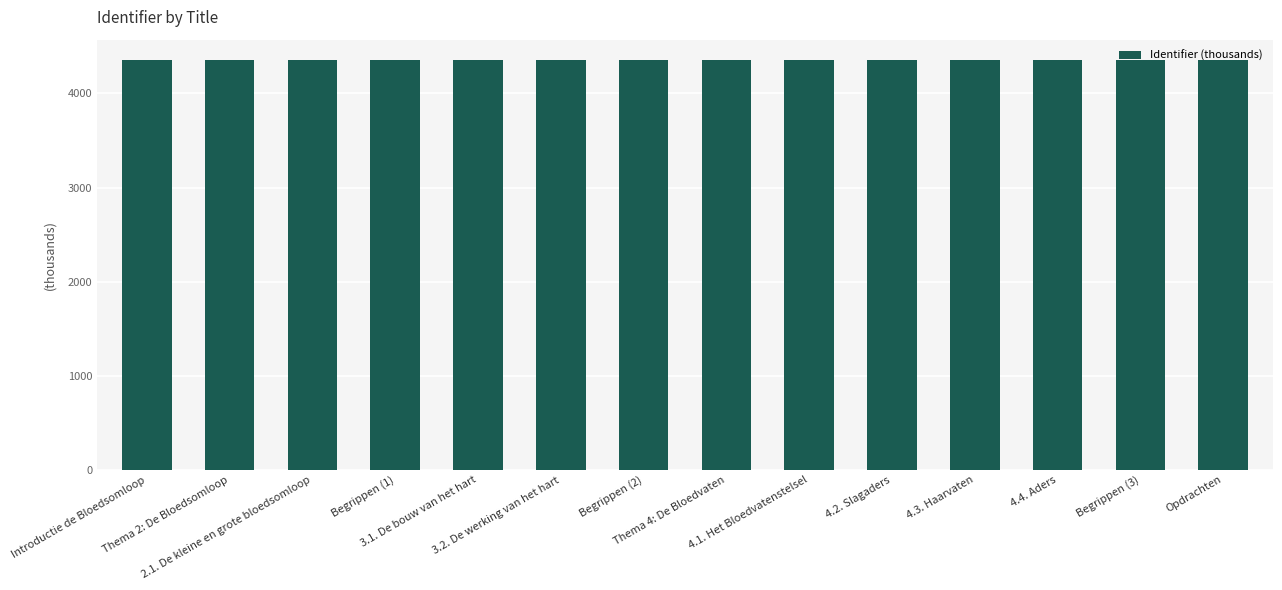

What is the value of the 8th bar from the left?

4353.6